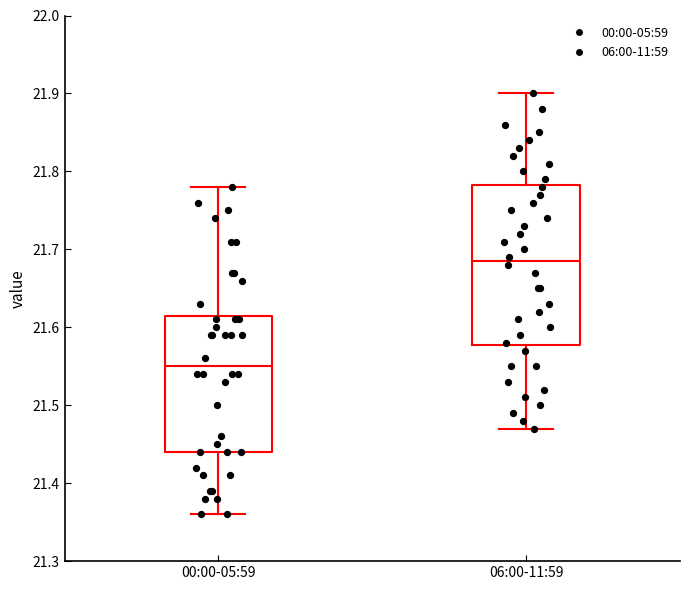

Which box is the tallest, from its lower edge to its upper edge?

06:00-11:59